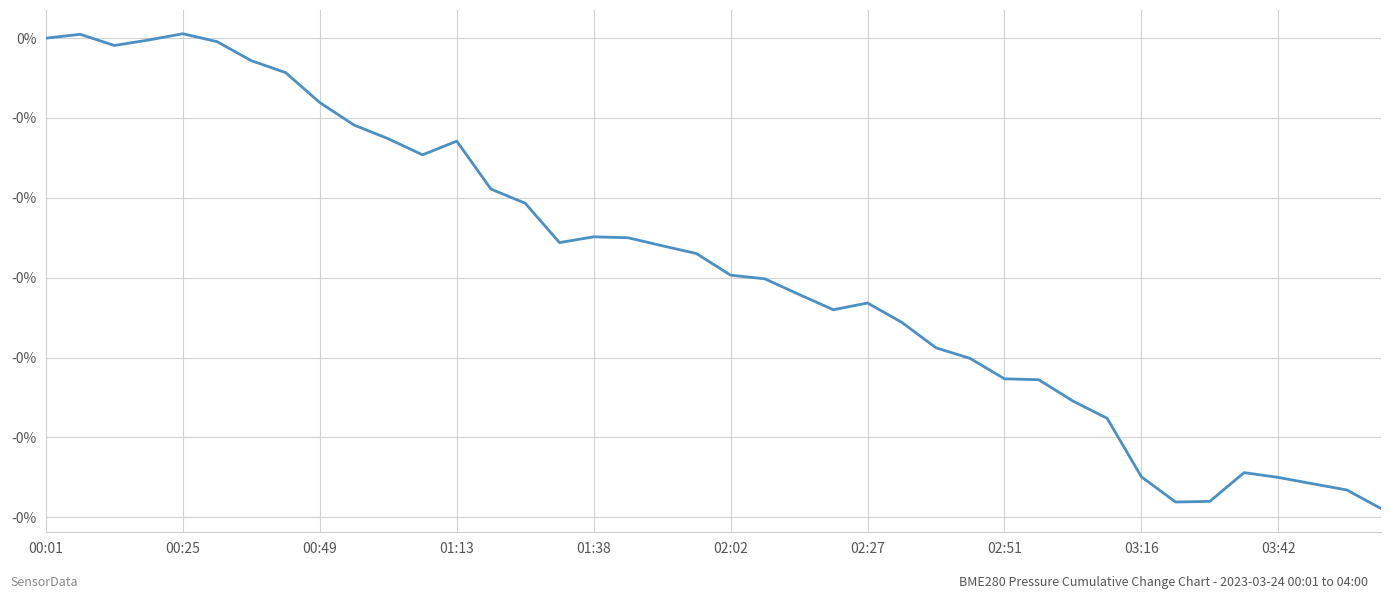

Which category has the lowest value across all series?

39